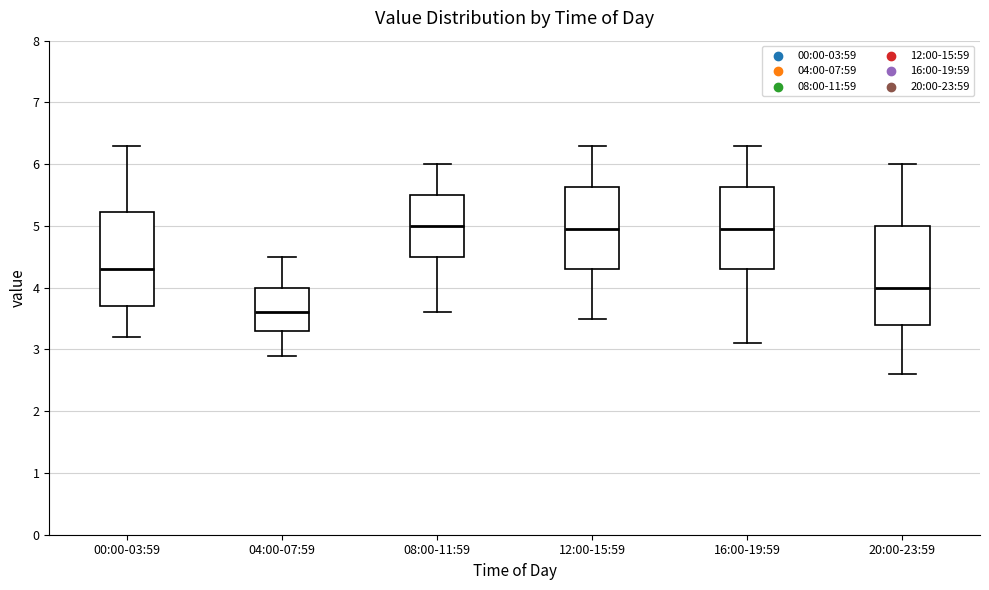

Reading left to right, transcribe this box plot: for each box, give where its median line is, the range the box spans, and where its two whiskers end, as read against the y-axis. The values are not printed on the chart, so give them approximately, as read against the axis.

00:00-03:59: median 4.3, box 3.7 to 5.2, whiskers 3.2 to 6.3
04:00-07:59: median 3.6, box 3.3 to 4.0, whiskers 2.9 to 4.5
08:00-11:59: median 5.0, box 4.5 to 5.5, whiskers 3.6 to 6.0
12:00-15:59: median 5.0, box 4.3 to 5.6, whiskers 3.5 to 6.3
16:00-19:59: median 5.0, box 4.3 to 5.6, whiskers 3.1 to 6.3
20:00-23:59: median 4.0, box 3.4 to 5.0, whiskers 2.6 to 6.0